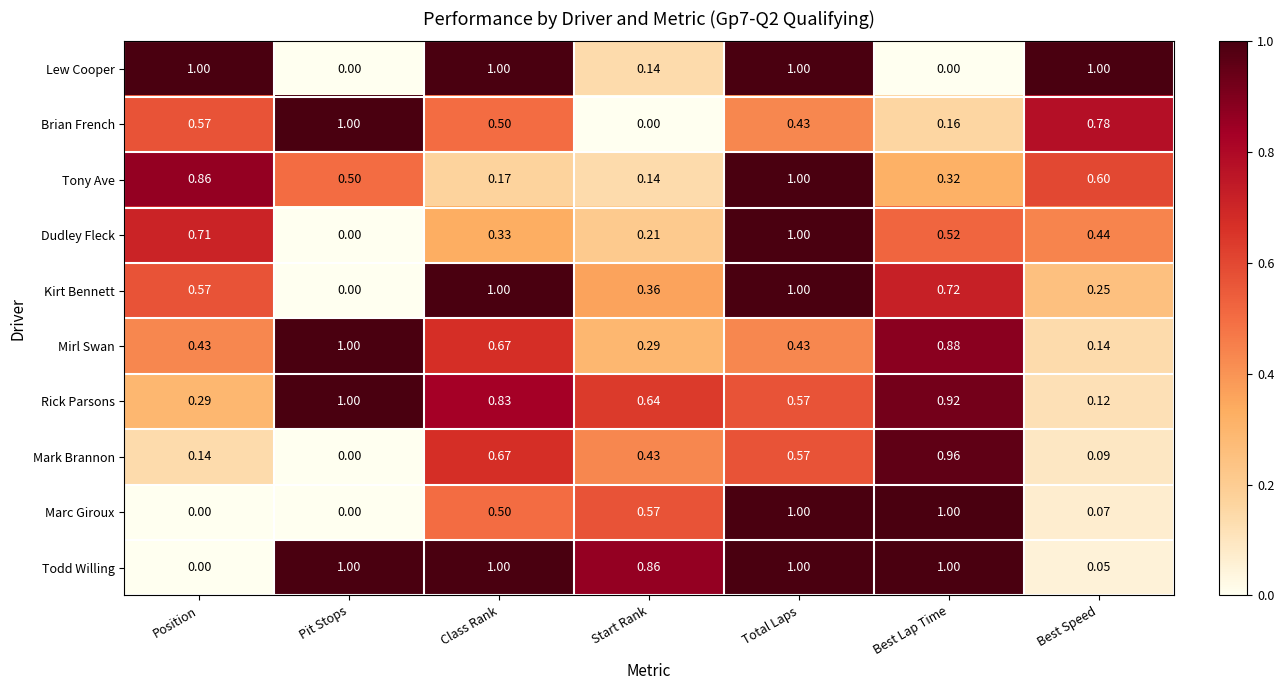

List the labels in order of Dudley Fleck value, smallest first.

Pit Stops, Start Rank, Class Rank, Best Speed, Best Lap Time, Position, Total Laps